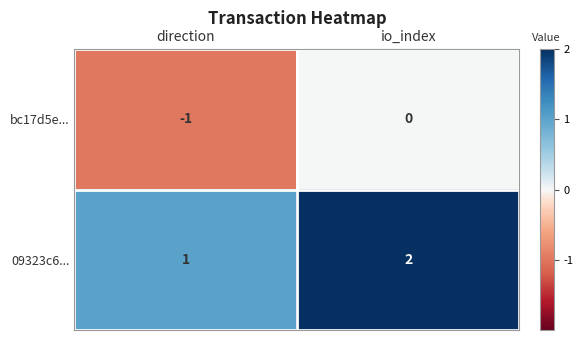

At io_index, list the series in order from largest to smallest.

09323c6..., bc17d5e...